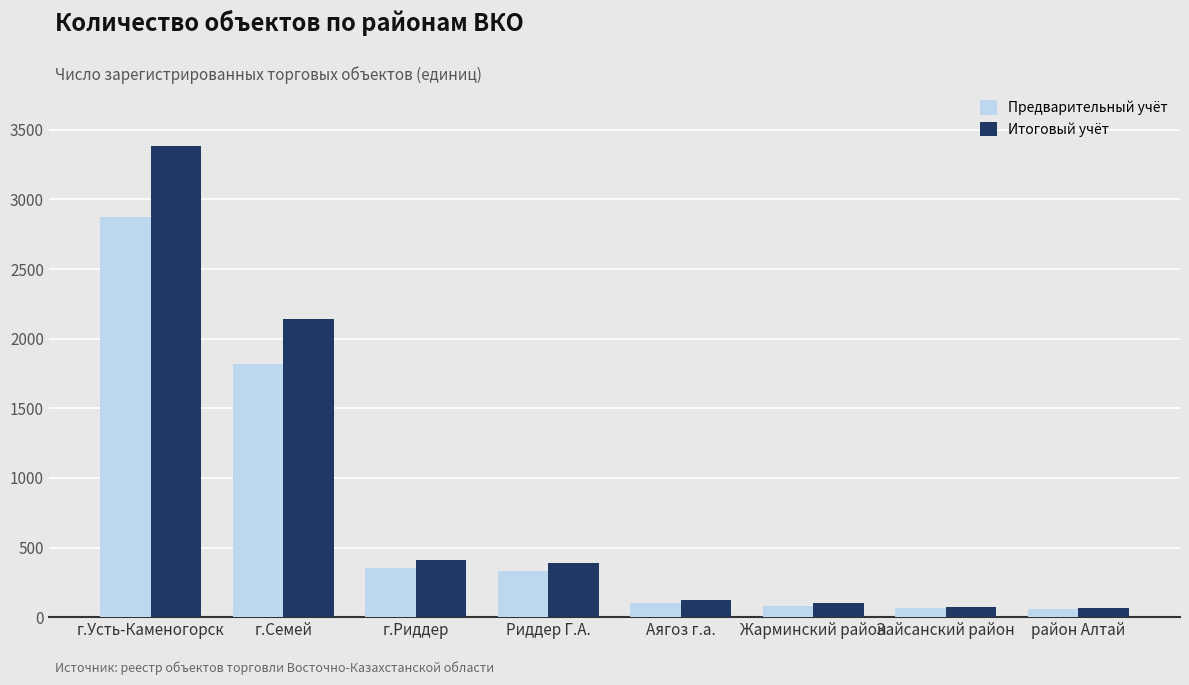

Is it true that Итоговый учёт equals 5551 at г.Усть-Каменогорск?

False